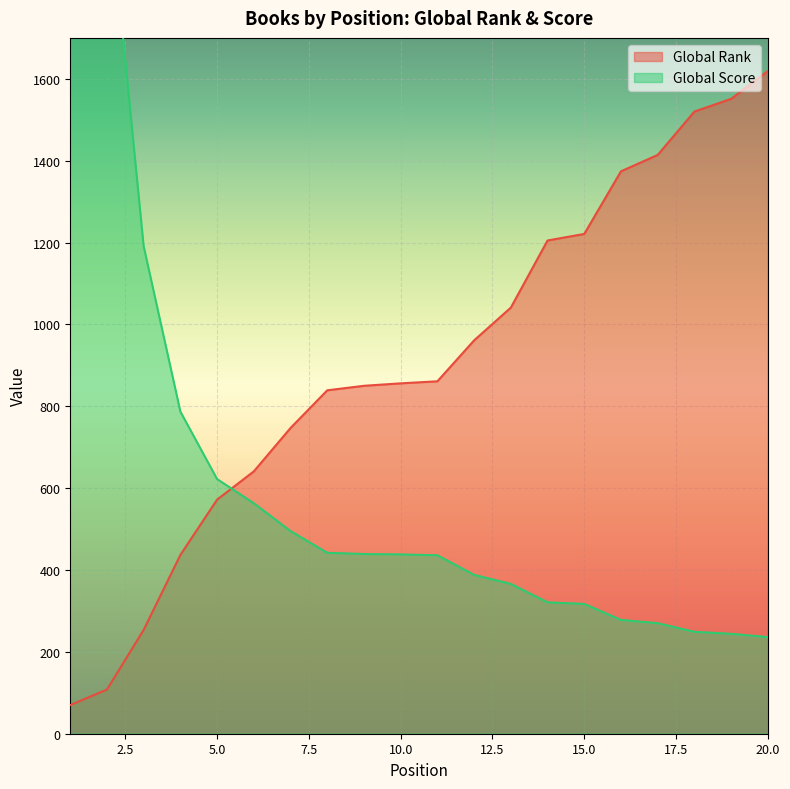

True or false: Global Score has more than 0 points higher than both neighbors.

False